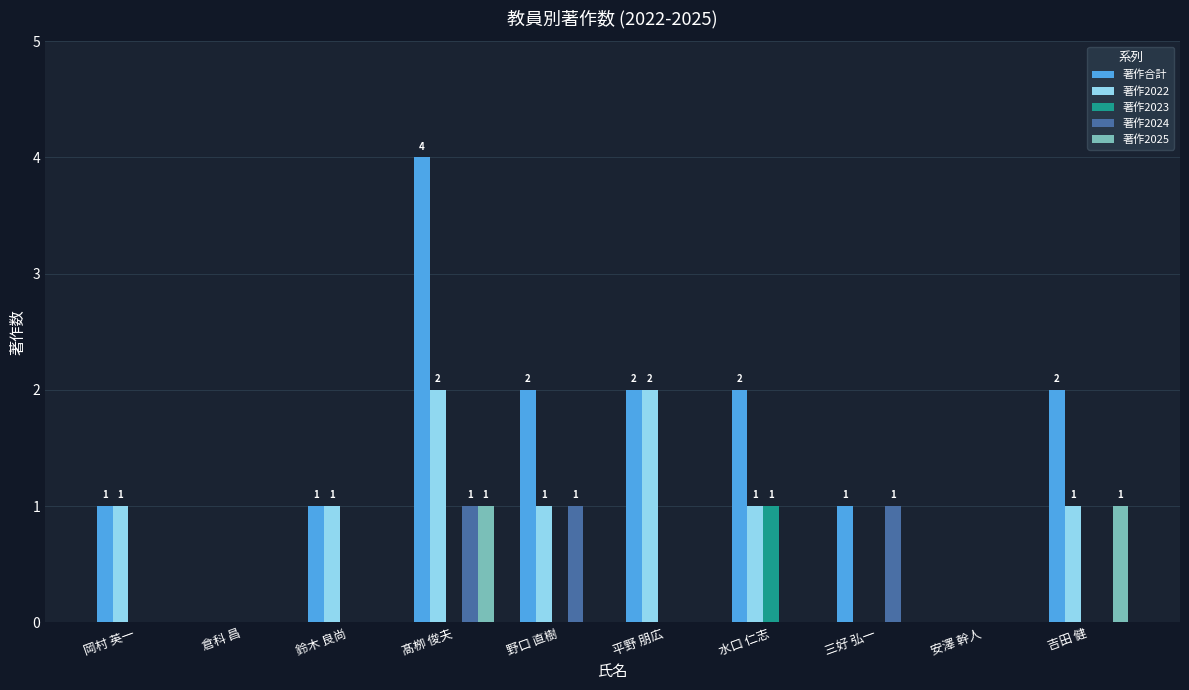

Are the bars grouped side by side (vs. stacked)?

Yes